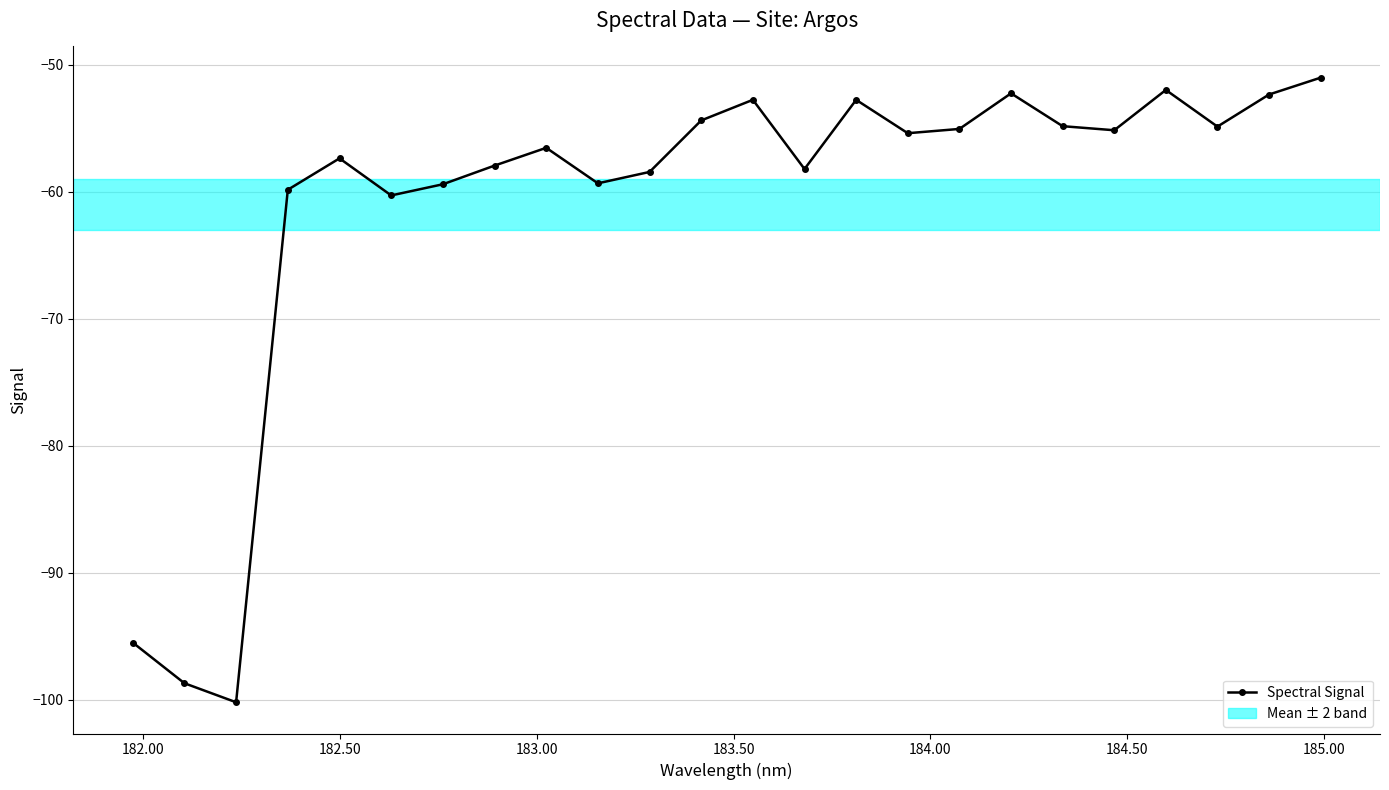

What is the smallest value displayed?

-100.2